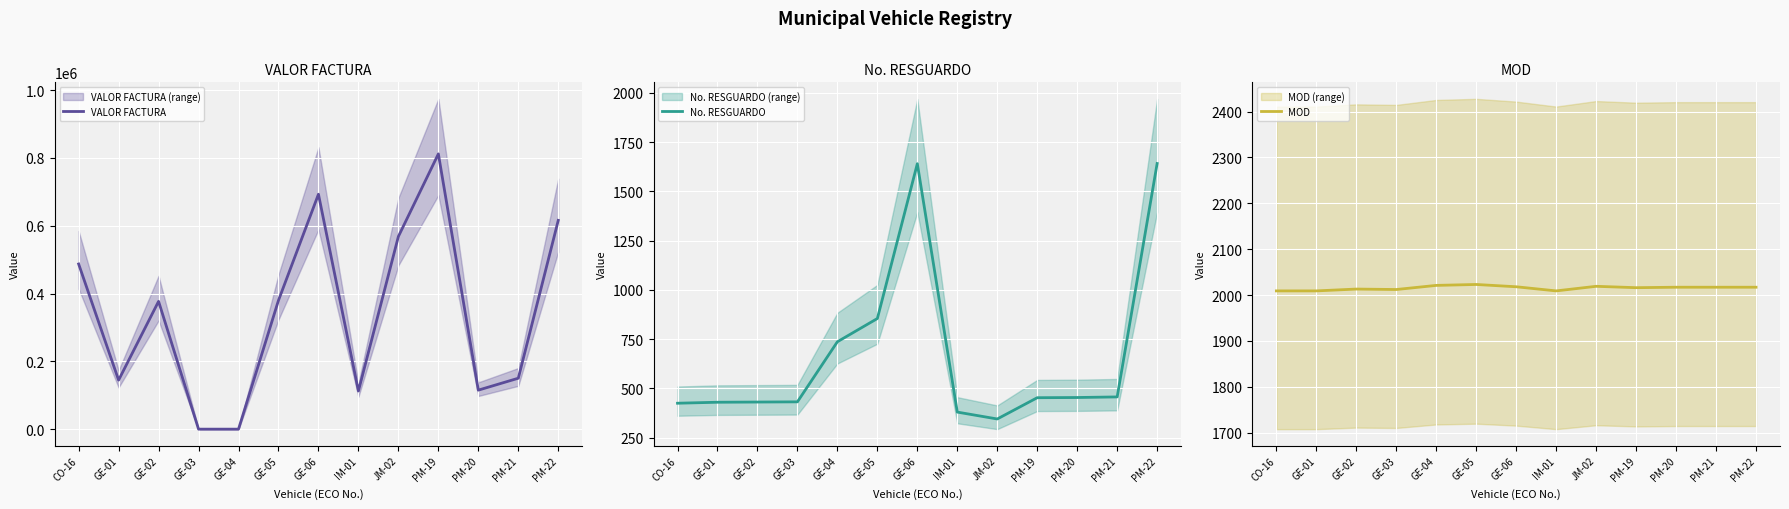

Reading left to right, extract all data points from this chart.

VALOR FACTURA: CO-16=487239	GE-01=144590	GE-02=377000	GE-03=0	GE-04=0	GE-05=379900	GE-06=693000	IM-01=112560	JM-02=568400	PM-19=812000	PM-20=115092	PM-21=150232	PM-22=615960
No. RESGUARDO: CO-16=424	GE-01=429	GE-02=430	GE-03=431	GE-04=736	GE-05=854	GE-06=1640	IM-01=379	JM-02=344	PM-19=452	PM-20=453	PM-21=456	PM-22=1641
MOD: CO-16=2009	GE-01=2009	GE-02=2013	GE-03=2012	GE-04=2021	GE-05=2023	GE-06=2018	IM-01=2009	JM-02=2019	PM-19=2016	PM-20=2017	PM-21=2017	PM-22=2017